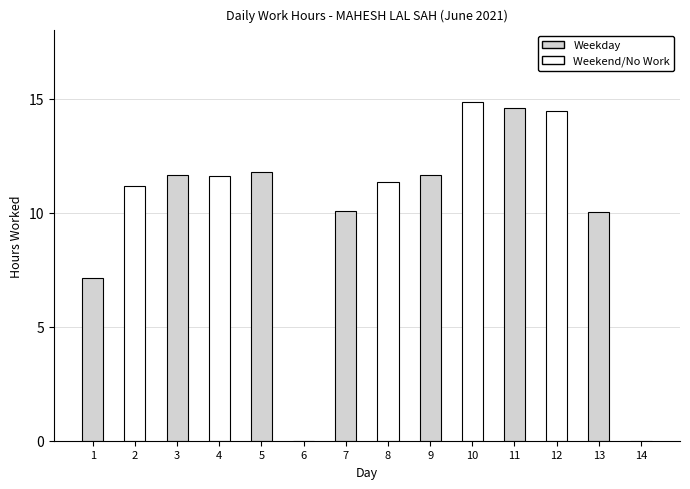

At which label does the data first exceed 11?

2